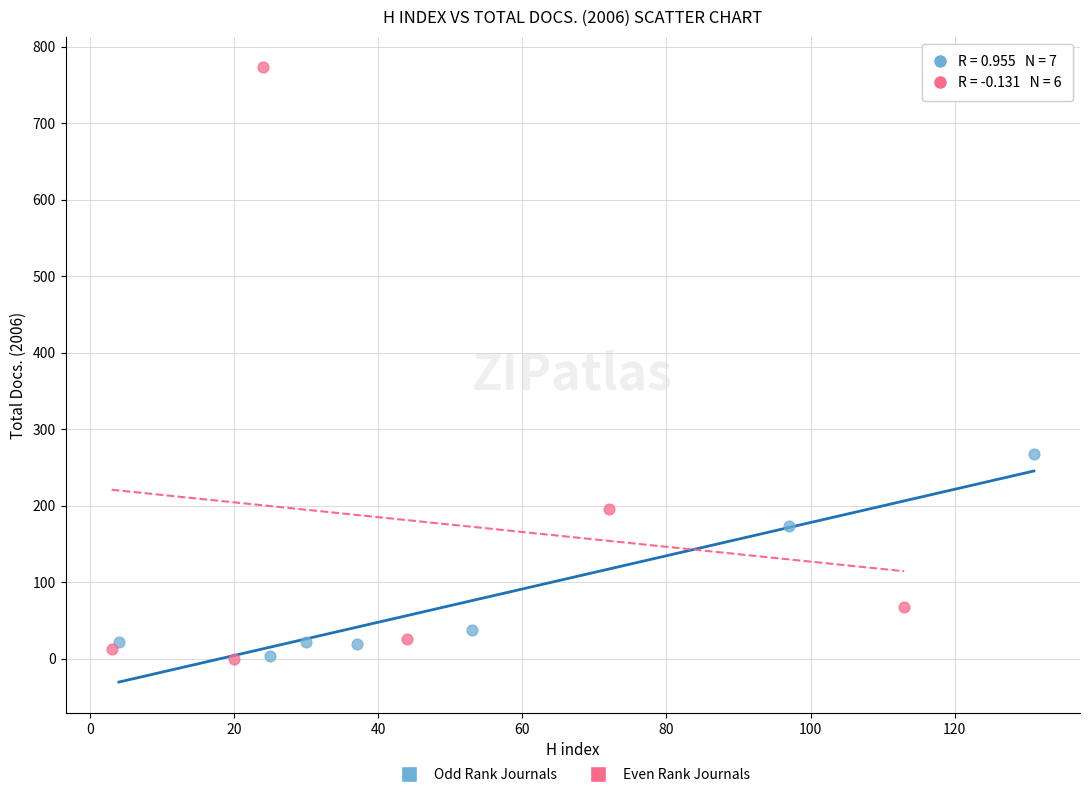

What are all the series names shown in the legend?

Odd Rank Journals, Even Rank Journals